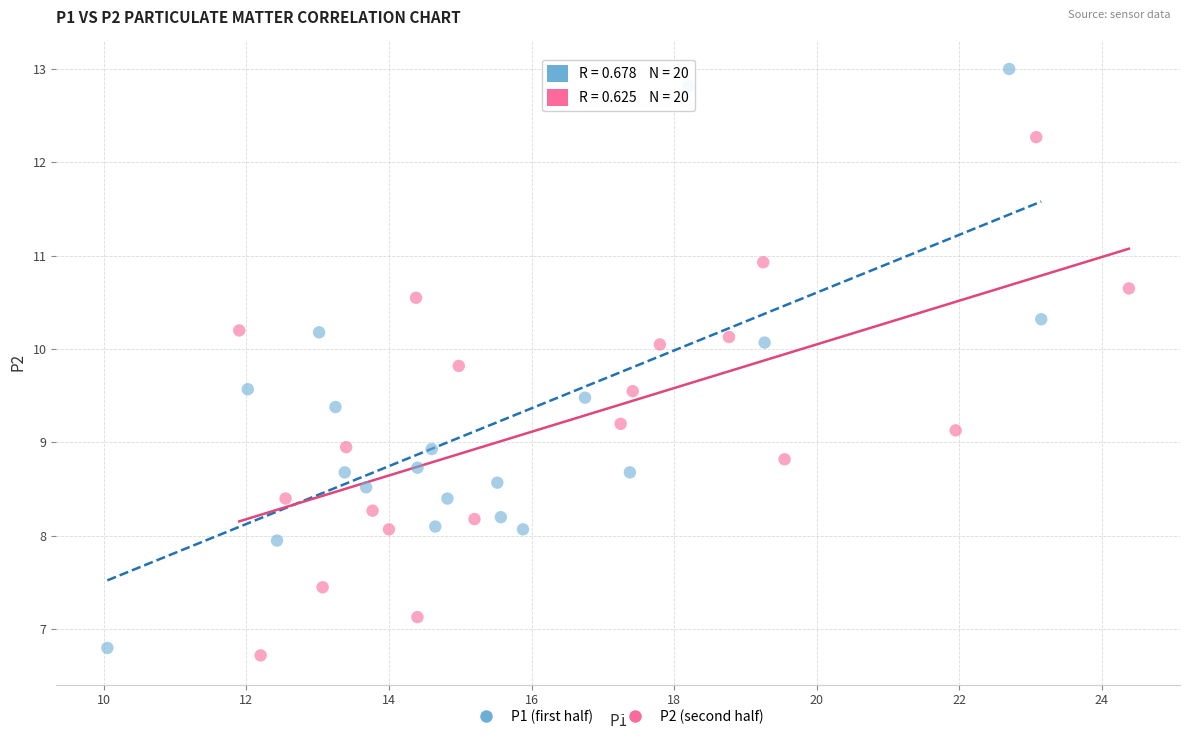

Which series has the largest Y range (max minus min)?

P1 (first half)